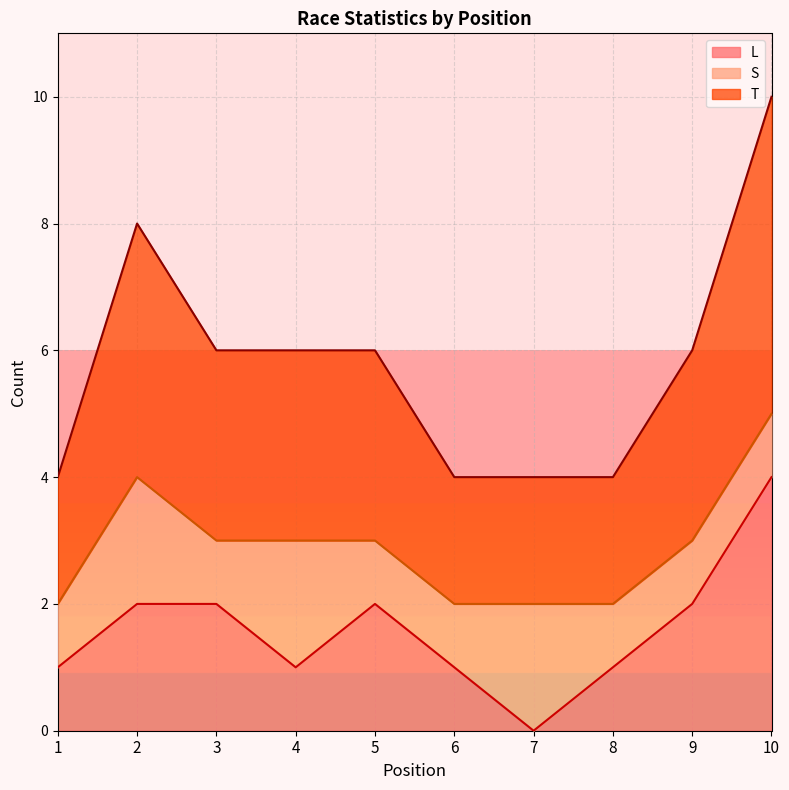

List the labels in order of T value, largest first.

10, 2, 3, 4, 5, 9, 1, 6, 7, 8